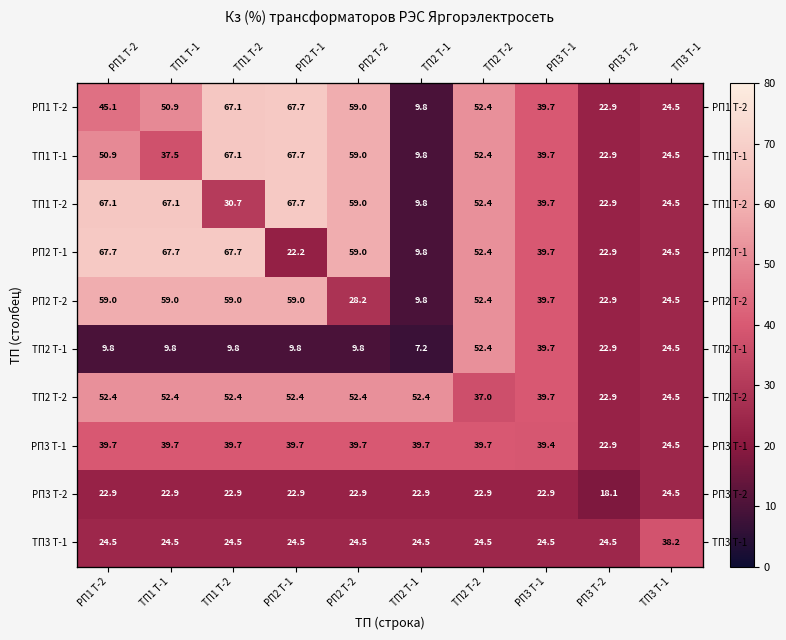

Where is РП2 Т-1 nearest to the value 38?

РП3 Т-1